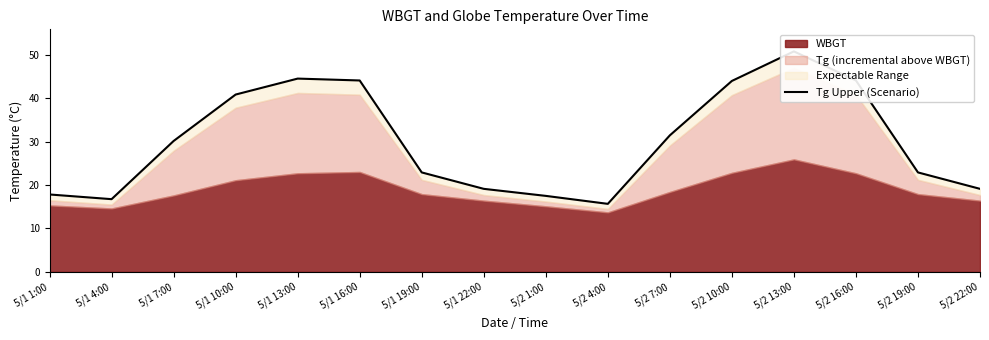

Which has a higher value, 5/2 1:00 or 5/1 4:00?

5/2 1:00